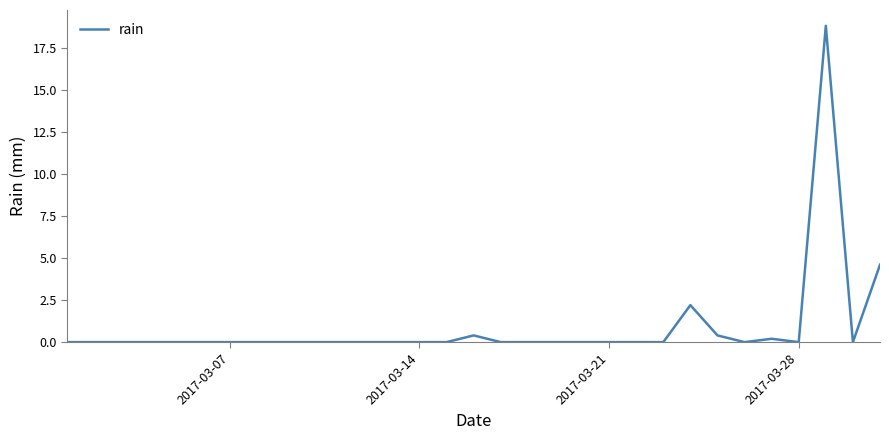

What is the sum of all values?

26.6